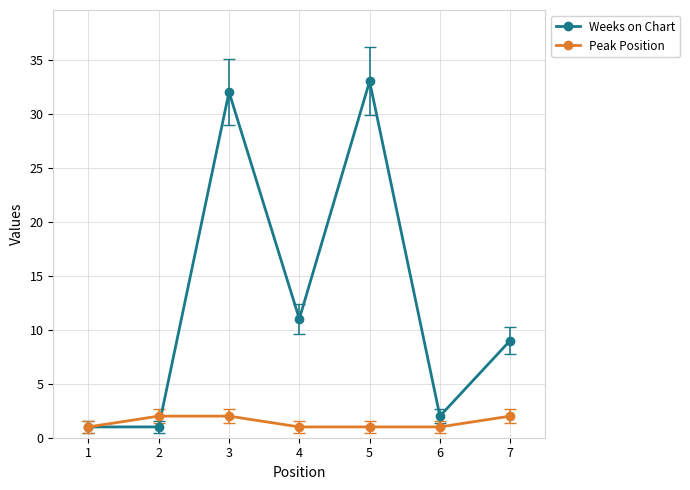

Rank the series at 4 from lowest to highest value.

Peak Position, Weeks on Chart